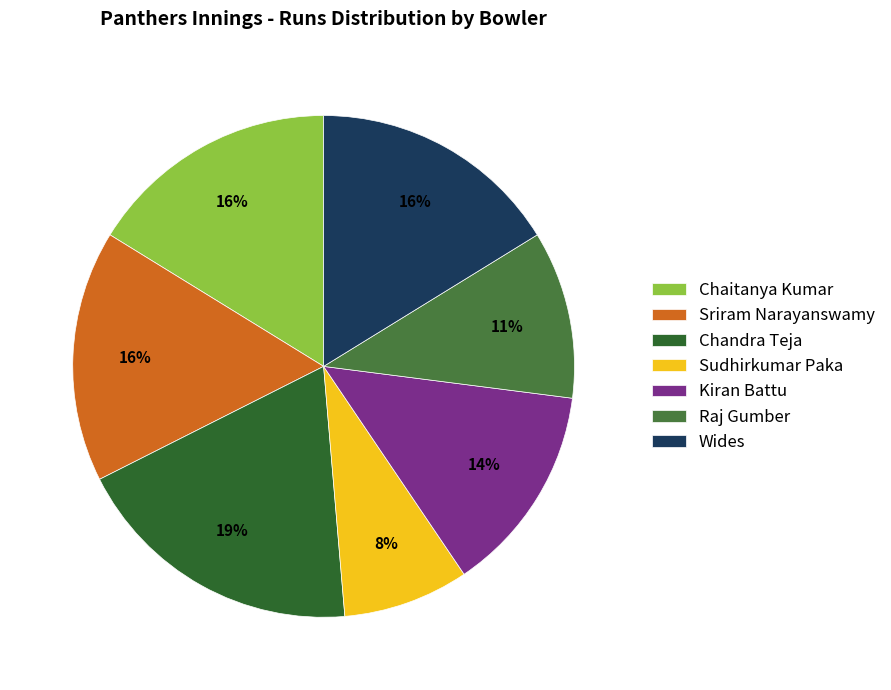

Between Sriram Narayanswamy and Raj Gumber, which is larger?

Sriram Narayanswamy